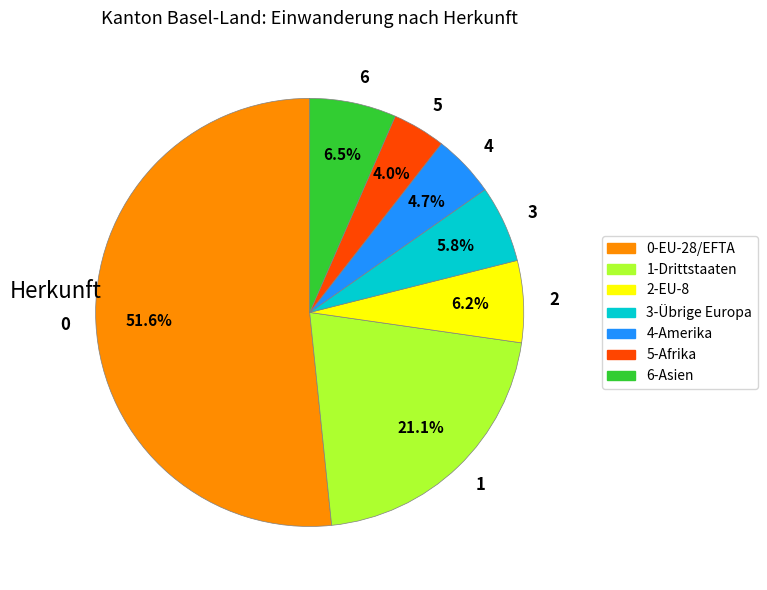

Combined, do 6 and 0 account for over 50%?

Yes